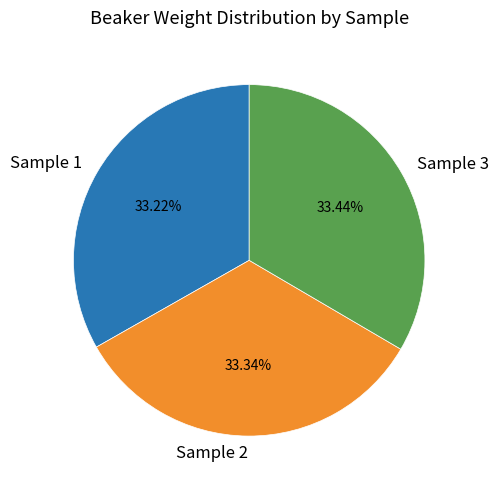

What is the ratio of the value at Sample 1 to the value at Sample 3?

1.0